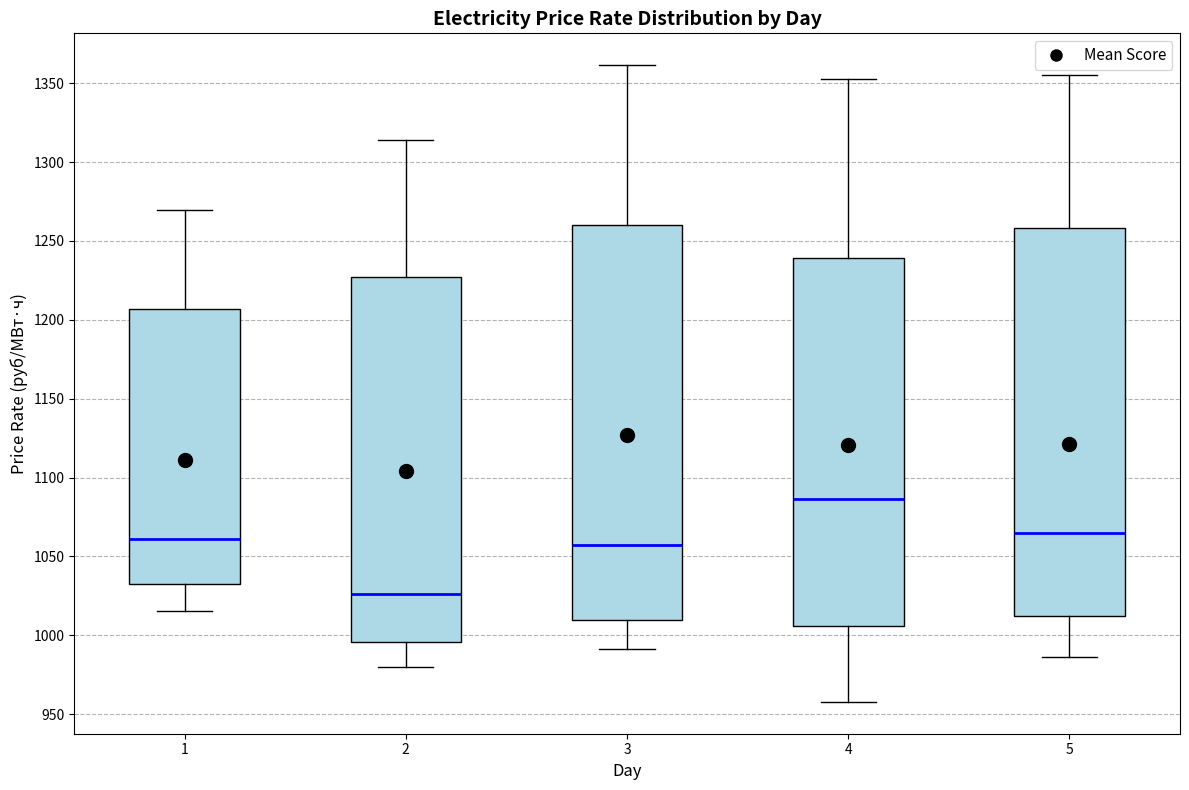

Reading left to right, read every box against the y-axis: the position of its median line, the range the box covers, and the ends of its whiskers. The values are not printed on the chart, so give them approximately, as read against the axis.

1: median 1060, box 1035 to 1205, whiskers 1015 to 1270
2: median 1025, box 995 to 1225, whiskers 980 to 1315
3: median 1055, box 1010 to 1260, whiskers 990 to 1360
4: median 1085, box 1005 to 1240, whiskers 960 to 1355
5: median 1065, box 1010 to 1260, whiskers 985 to 1355